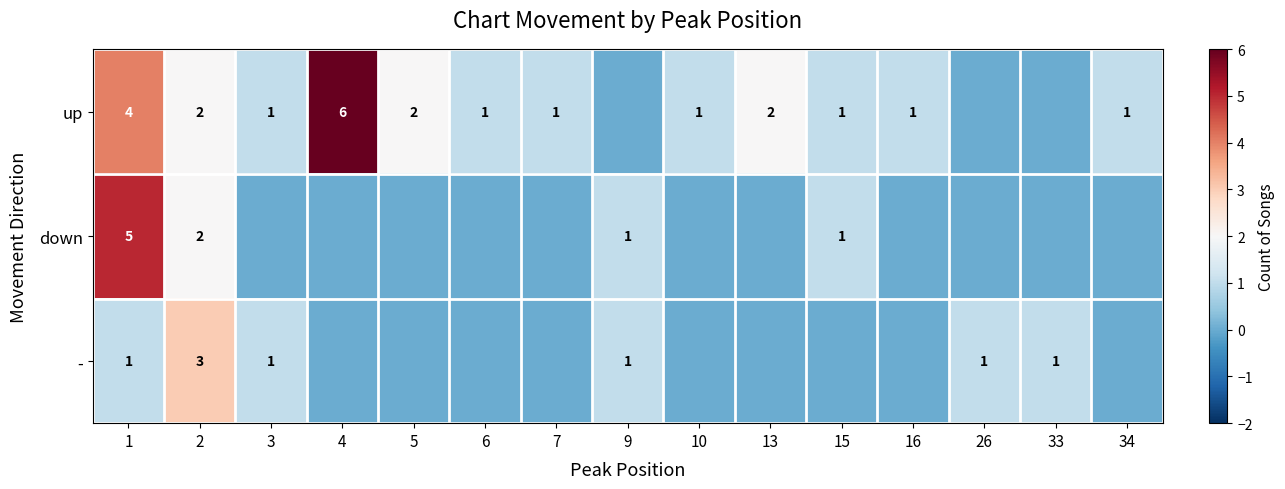

Is the value of down at 9 greater than the value of up at 2?

No